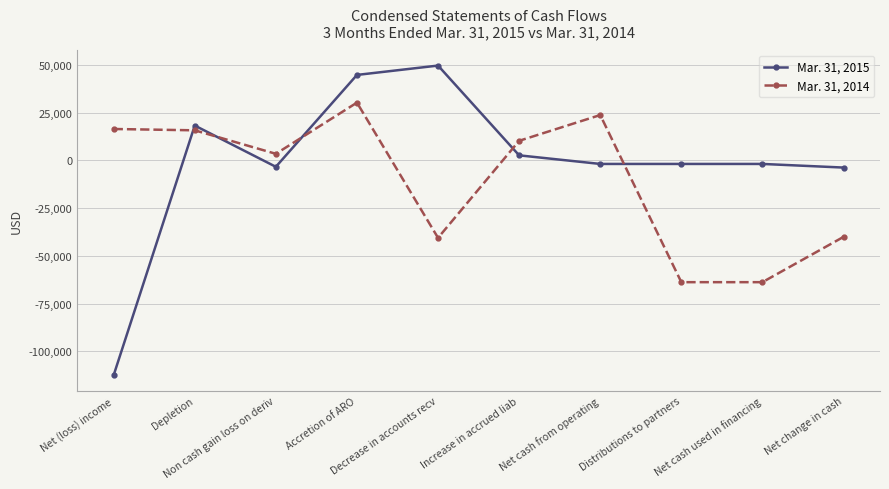

List the series in order of their overall mean, lowest first.

Mar. 31, 2014, Mar. 31, 2015